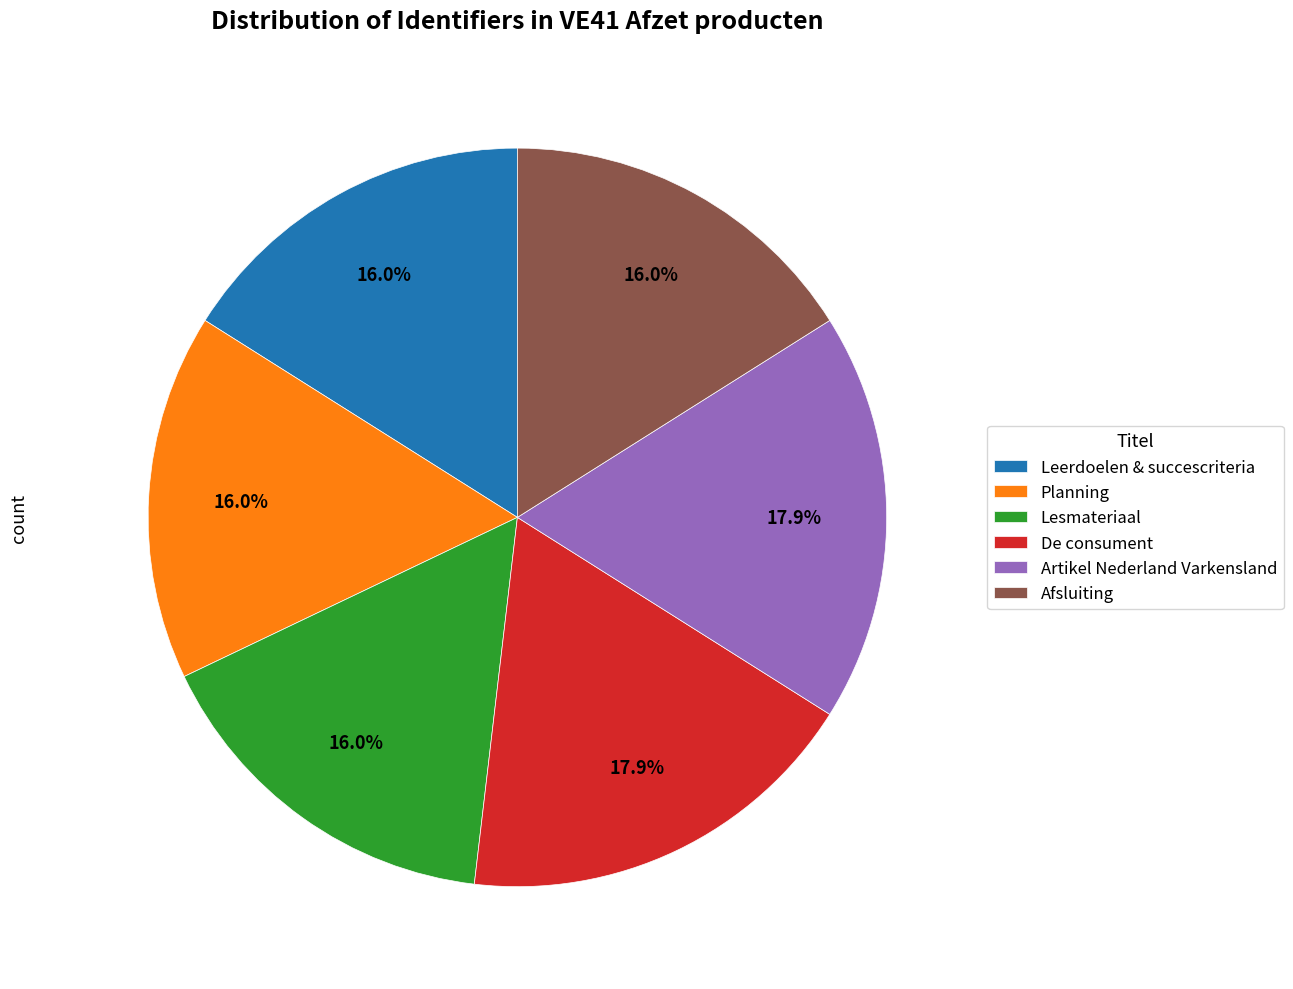

Does any single category account for the majority?

No